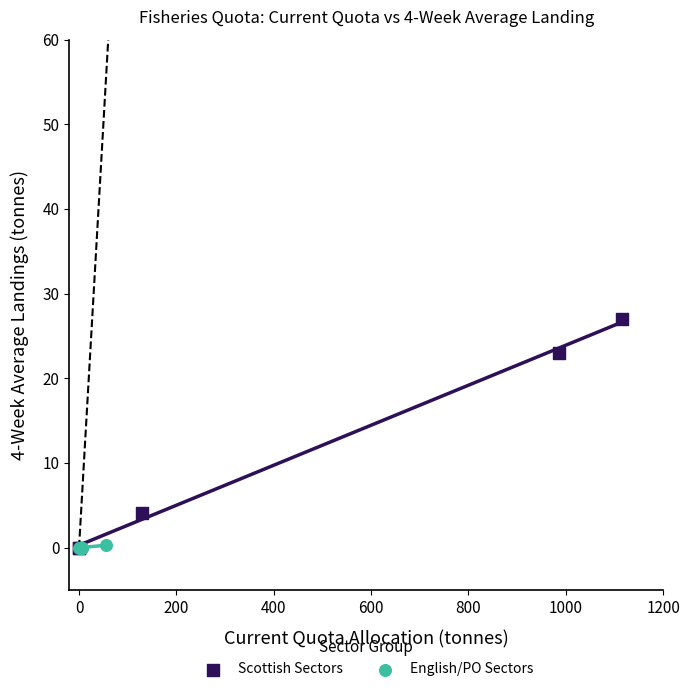

Which series has the widest spread of Y values?

Scottish Sectors